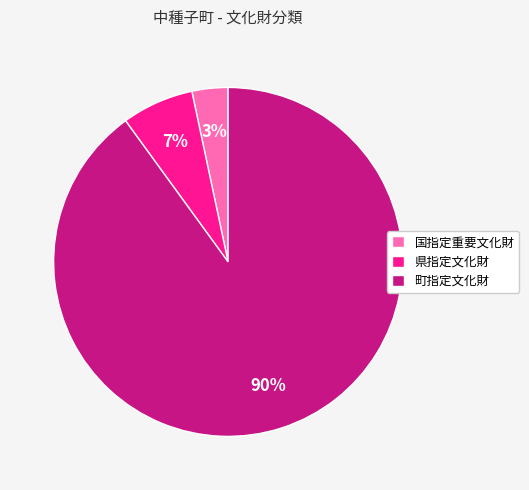

To the nearest percent, what portion does 町指定文化財 represent?

90%